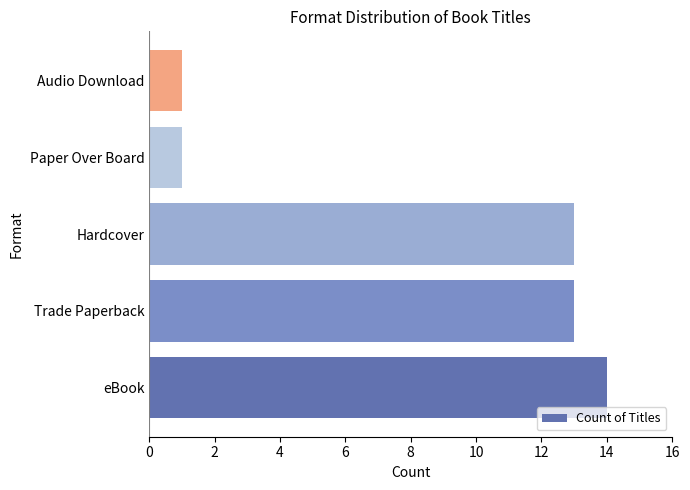

The value at eBook is 23. True or false?

False